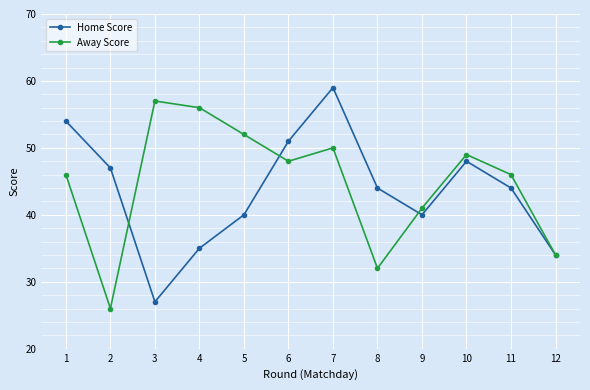

What is the spread (max minus min) of values at 2?

21